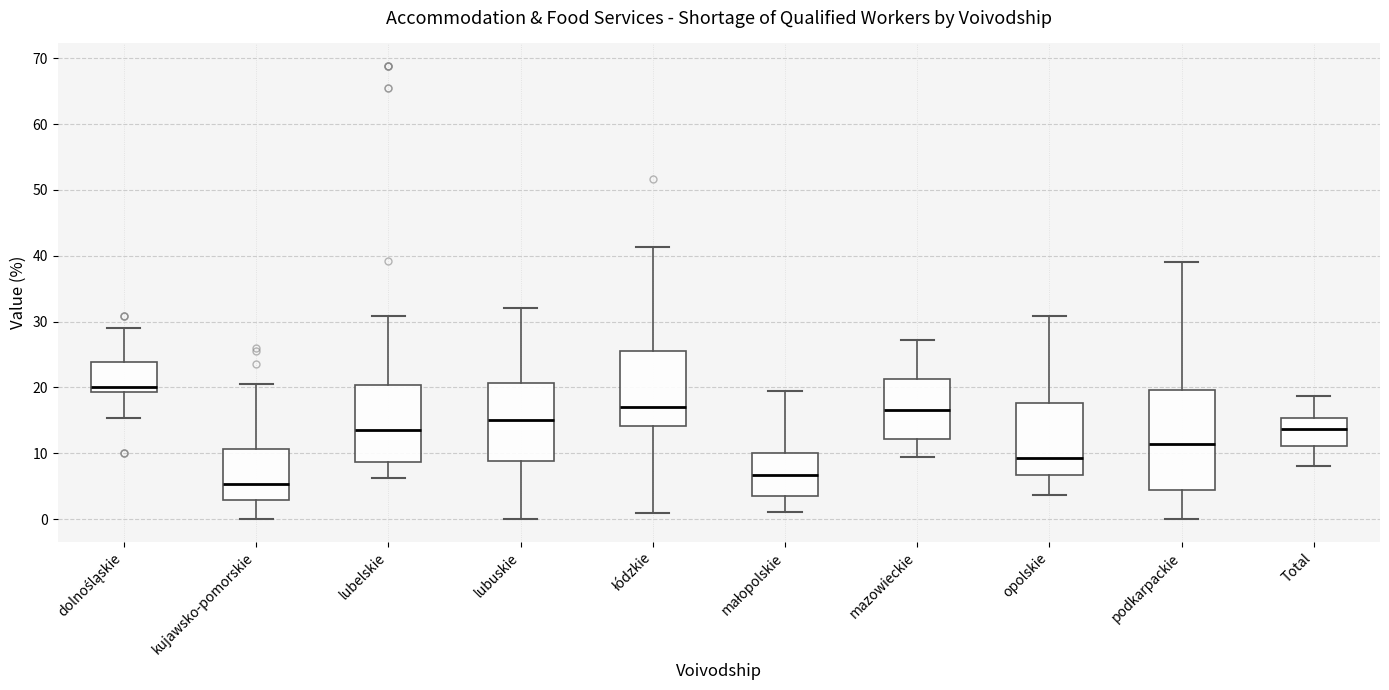

Reading left to right, transcribe this box plot: for each box, give where its median line is, the range the box spans, and where its two whiskers end, as read against the y-axis. The values are not printed on the chart, so give them approximately, as read against the axis.

dolnośląskie: median 20, box 19 to 24, whiskers 15 to 29
kujawsko-pomorskie: median 5, box 3 to 11, whiskers 0 to 21
lubelskie: median 14, box 9 to 20, whiskers 6 to 31
lubuskie: median 15, box 9 to 21, whiskers 0 to 32
łódzkie: median 17, box 14 to 26, whiskers 1 to 41
małopolskie: median 7, box 3 to 10, whiskers 1 to 20
mazowieckie: median 17, box 12 to 21, whiskers 9 to 27
opolskie: median 9, box 7 to 18, whiskers 4 to 31
podkarpackie: median 11, box 4 to 20, whiskers 0 to 39
Total: median 14, box 11 to 15, whiskers 8 to 19